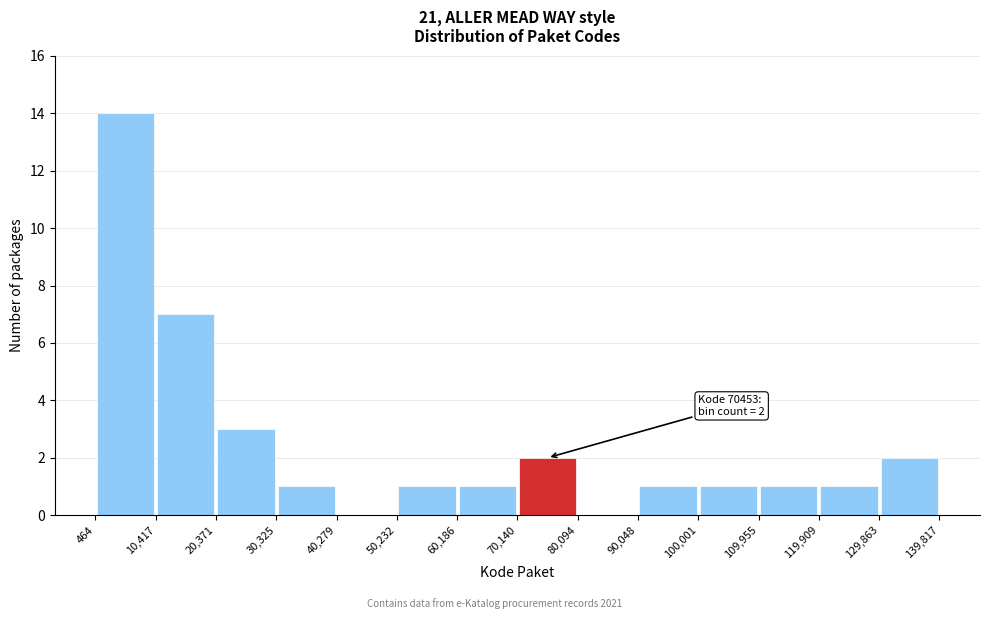

Over which range of the x-axis is the bar tallest?

464 to 10,417